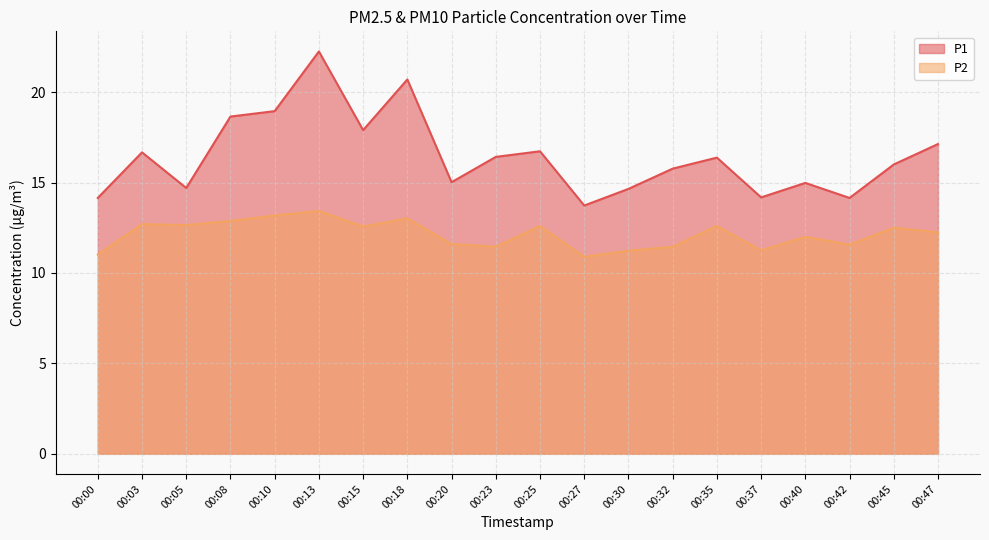

What is the difference between the highest and lowest values at 00:42?

2.6